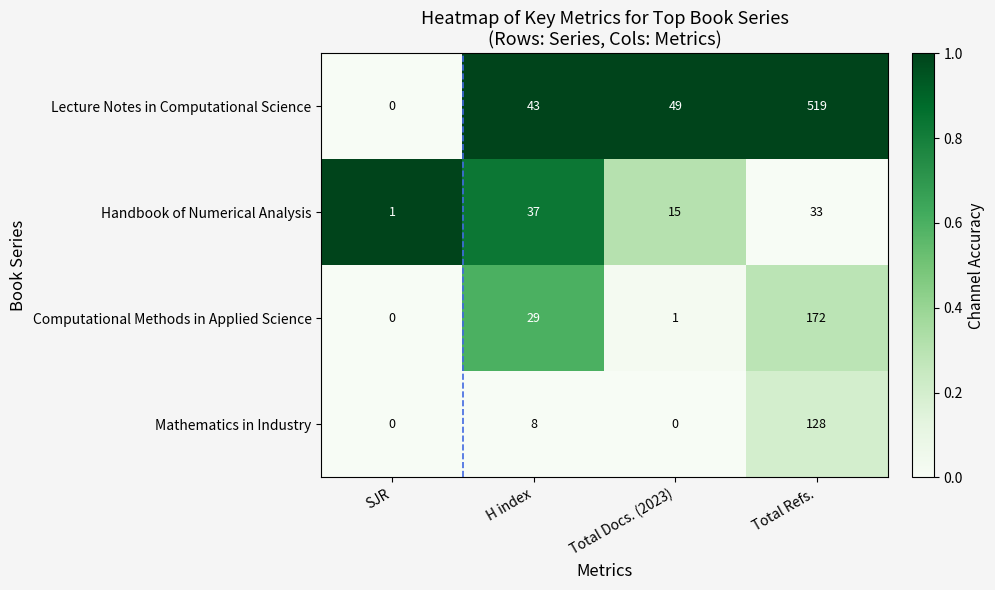

Reading left to right, list all the values displayed in this chart.

Lecture Notes in Computational Science: SJR=0	H index=43	Total Docs. (2023)=49	Total Refs.=519
Handbook of Numerical Analysis: SJR=1	H index=37	Total Docs. (2023)=15	Total Refs.=33
Computational Methods in Applied Science: SJR=0	H index=29	Total Docs. (2023)=1	Total Refs.=172
Mathematics in Industry: SJR=0	H index=8	Total Docs. (2023)=0	Total Refs.=128